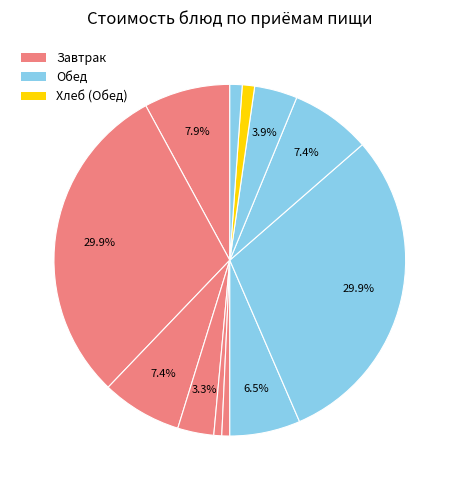

How many slices are in this pie chart?

12